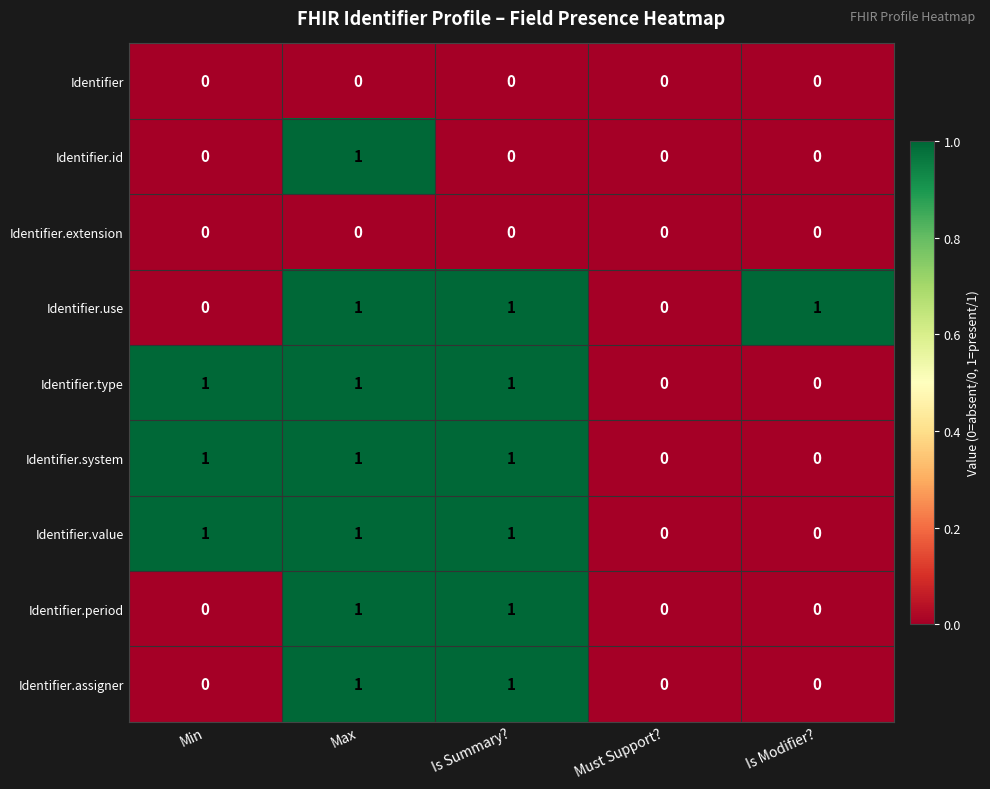

What is the spread (max minus min) of values at Max?

1